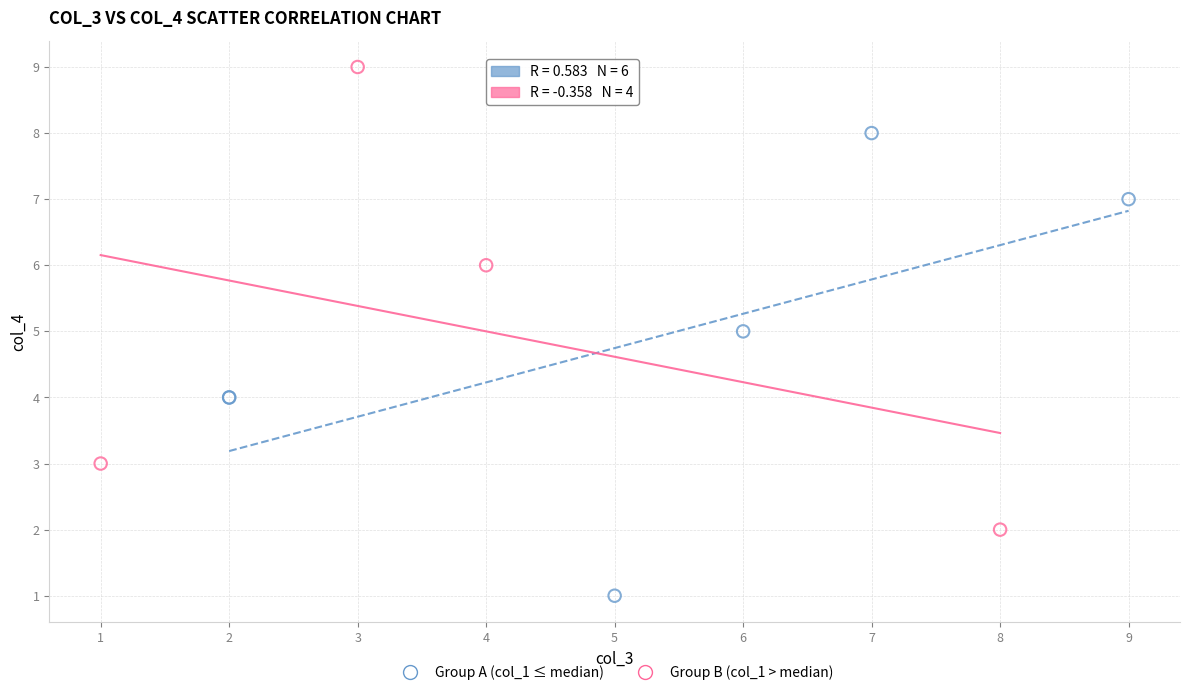

Which series contains the lowest Y value?

Group A (col_1 ≤ median)